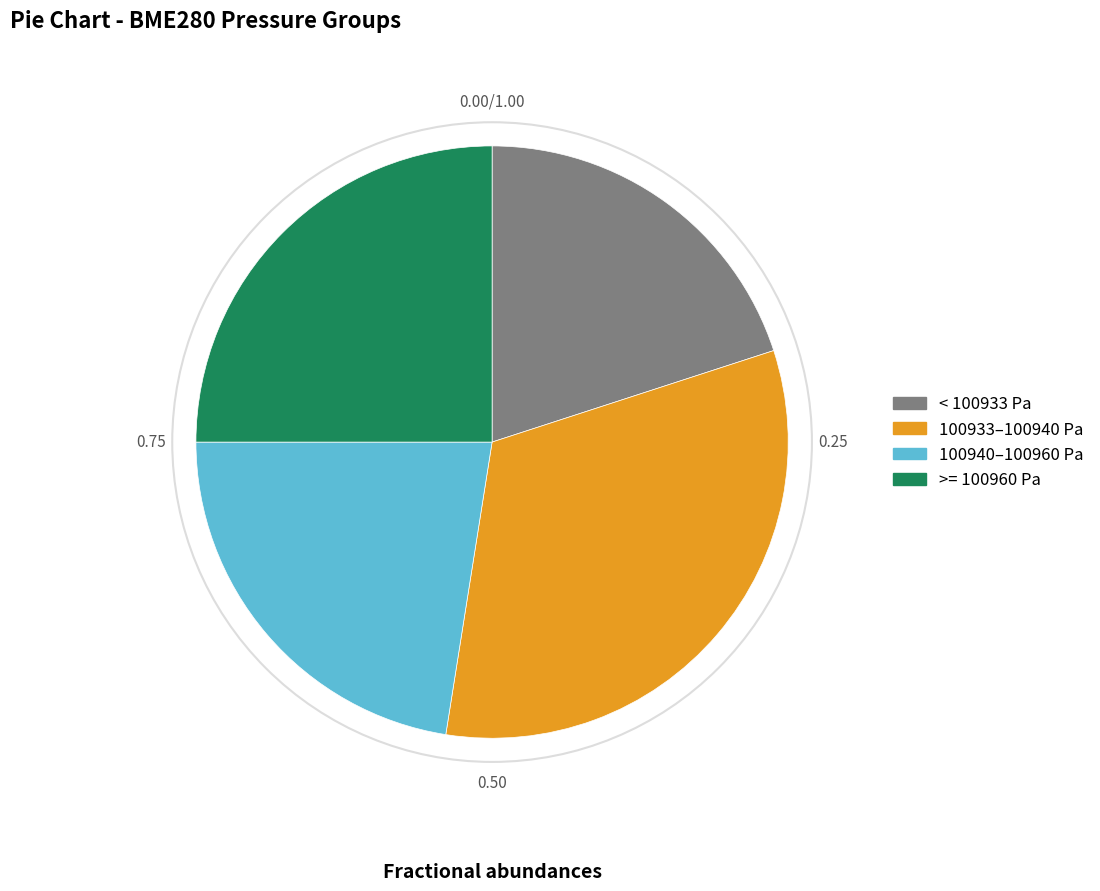

Is there any slice that represents more than half of the pie?

No